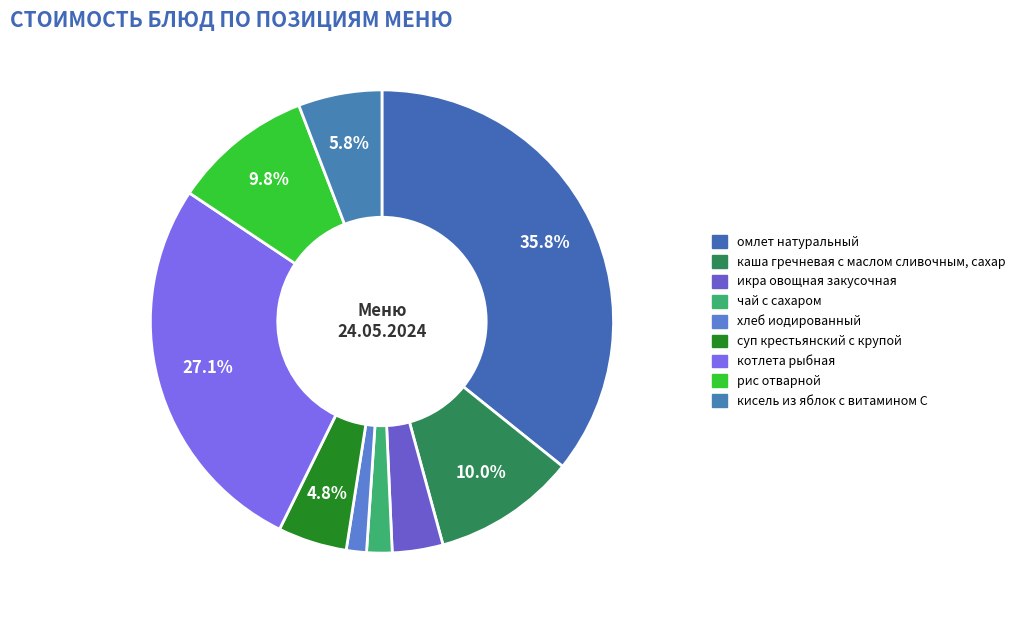

Count the number of slices in the pie.

9